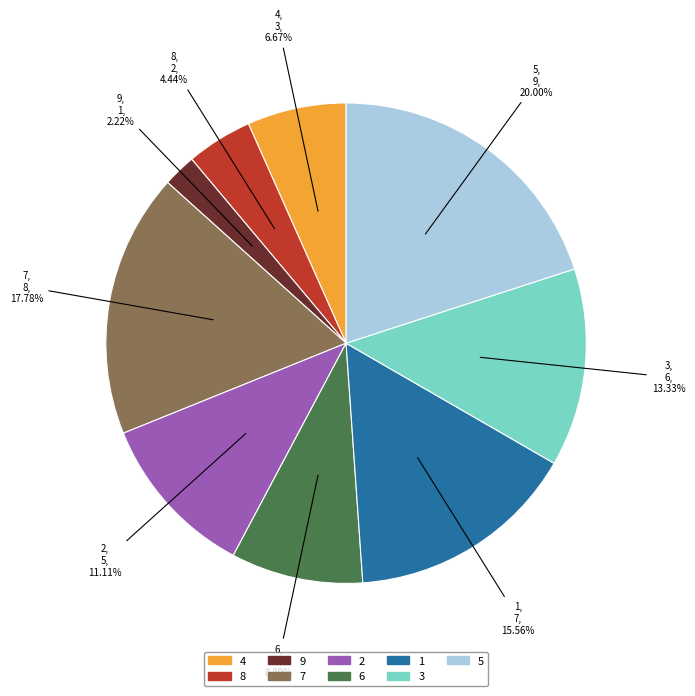

What percentage is the 1 slice, to the nearest percent?

16%